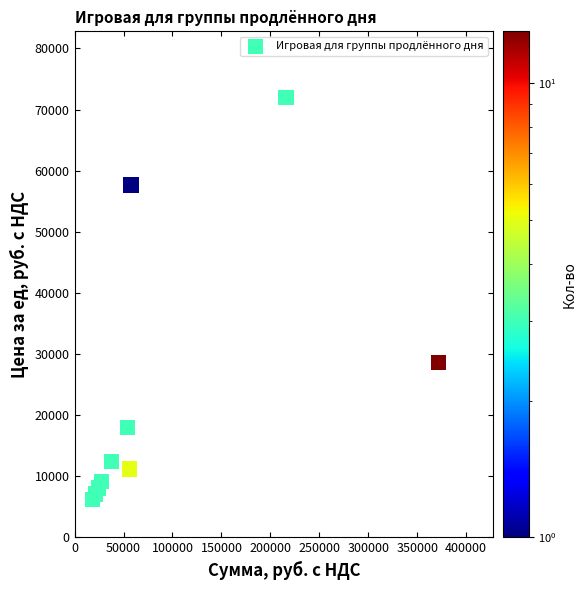

What Y value in the scatter plot is closest to 39100?

28600